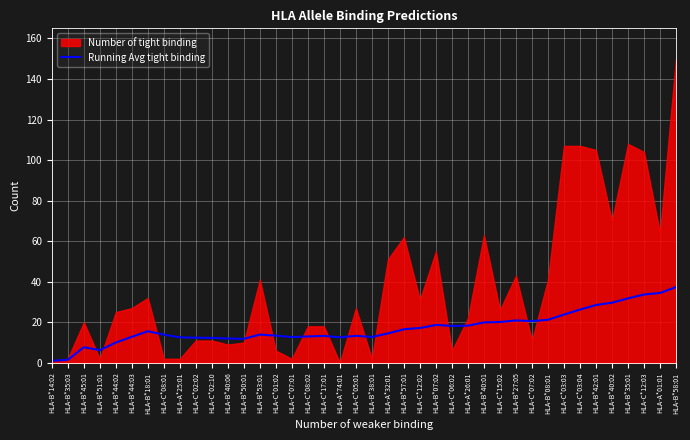

What is the sum of the values at HLA-C*02:10 and HLA-B*51:01?

18.5